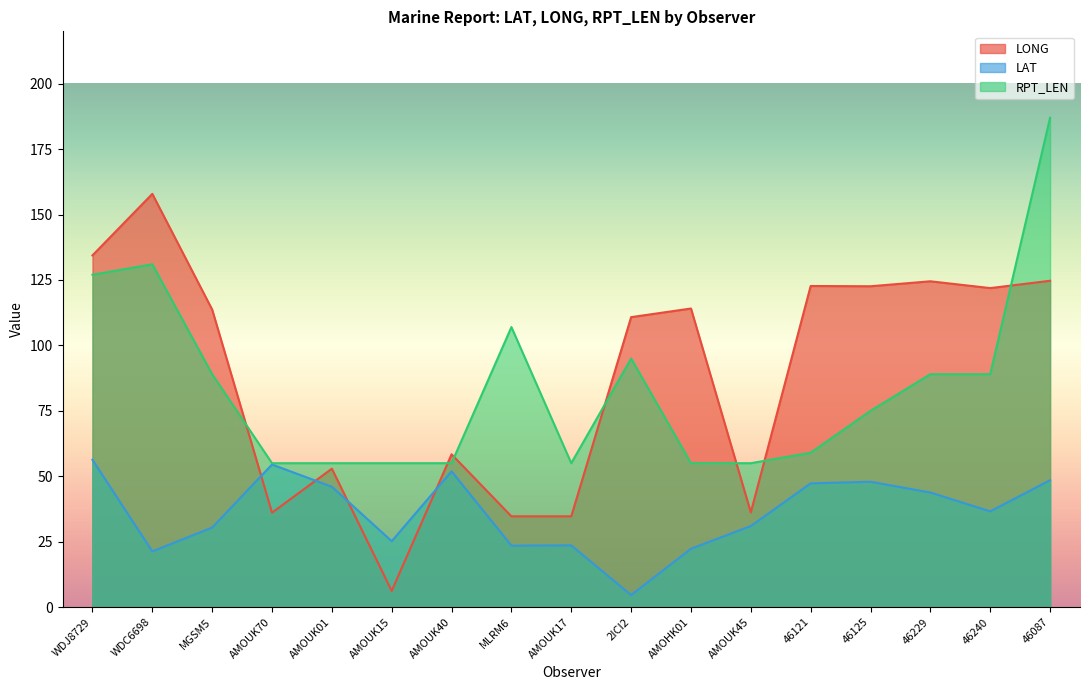

Count the number of categories in the chart.

17